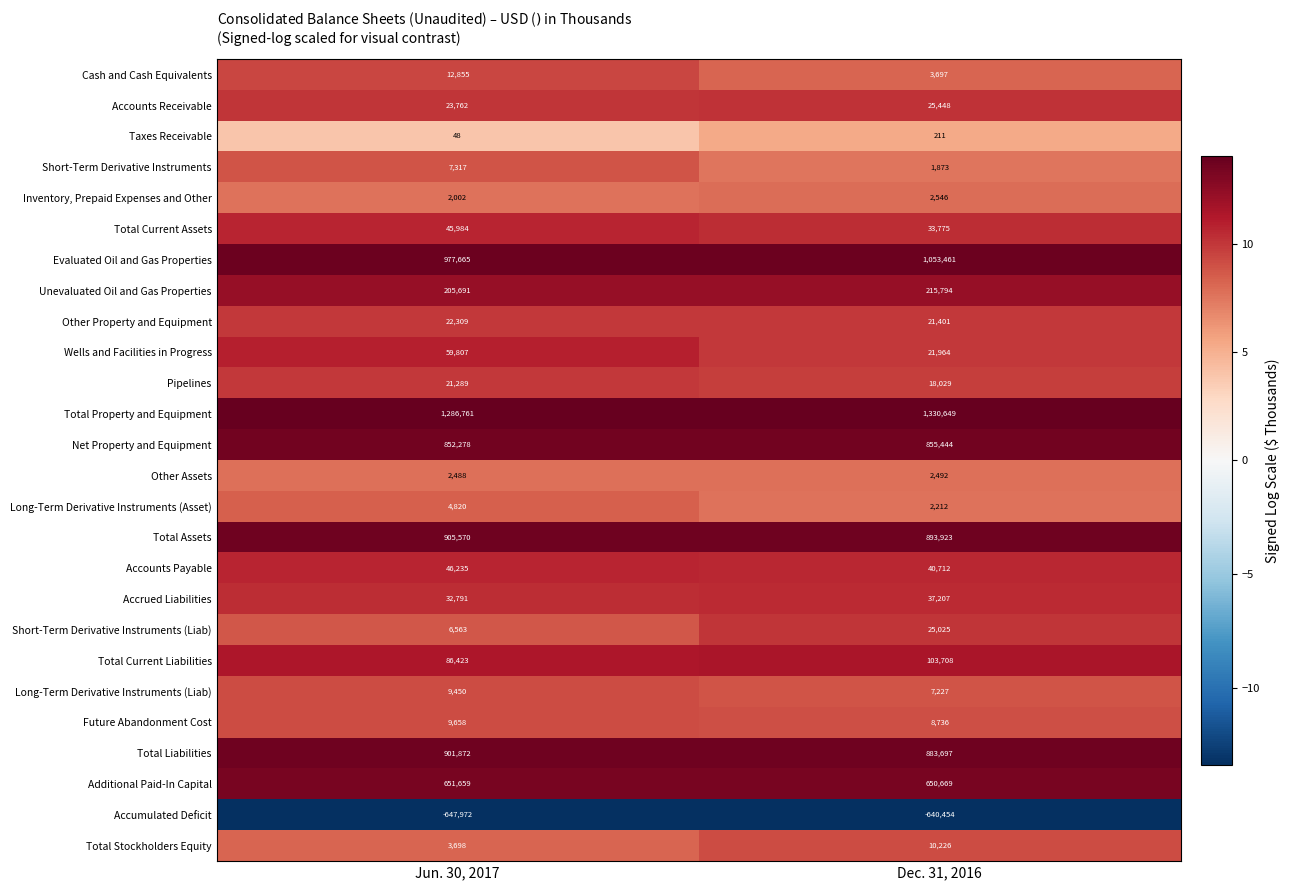

Which series has the largest total across all categories?

Total Property and Equipment